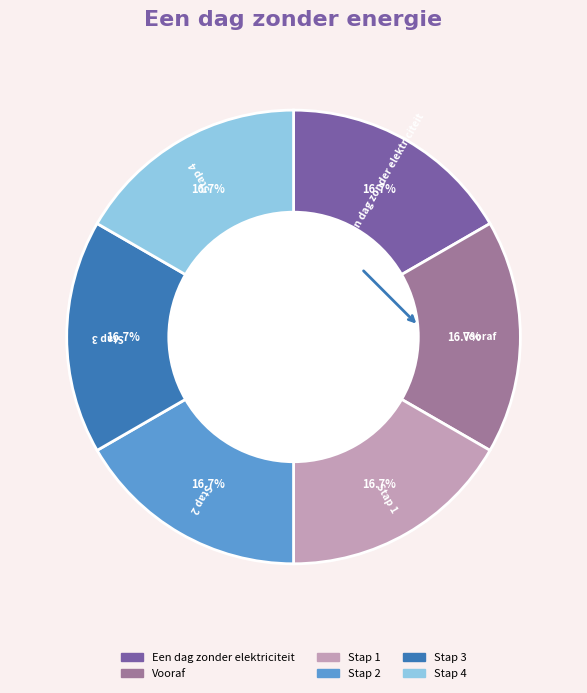

What is the ratio of the value at Vooraf to the value at Stap 1?

1.0